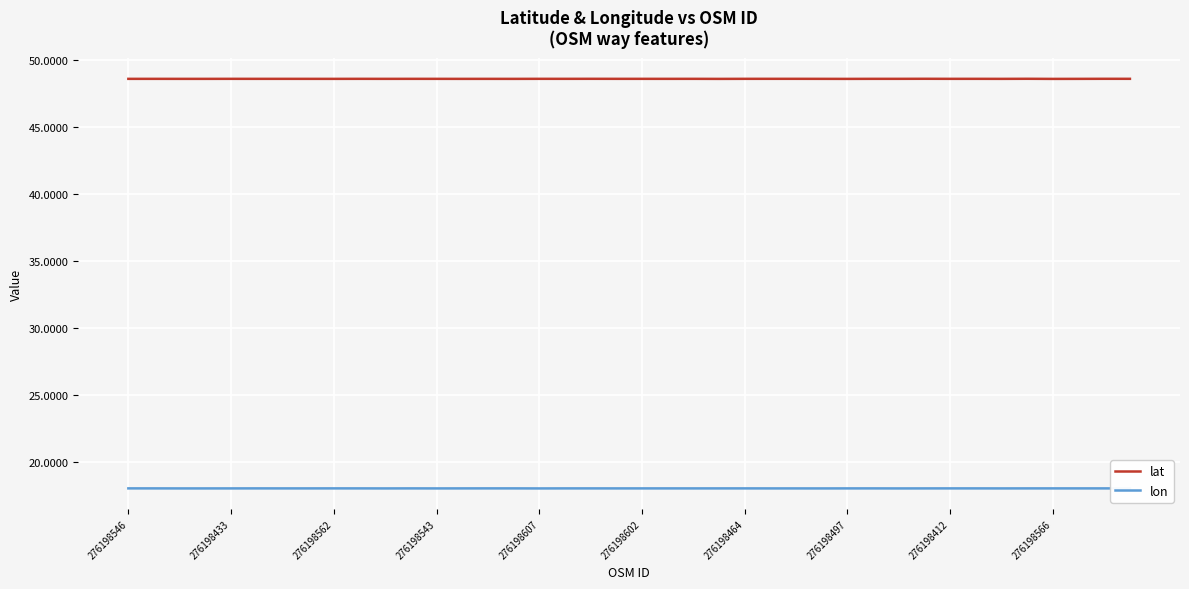

How many lines are shown in the chart?

2